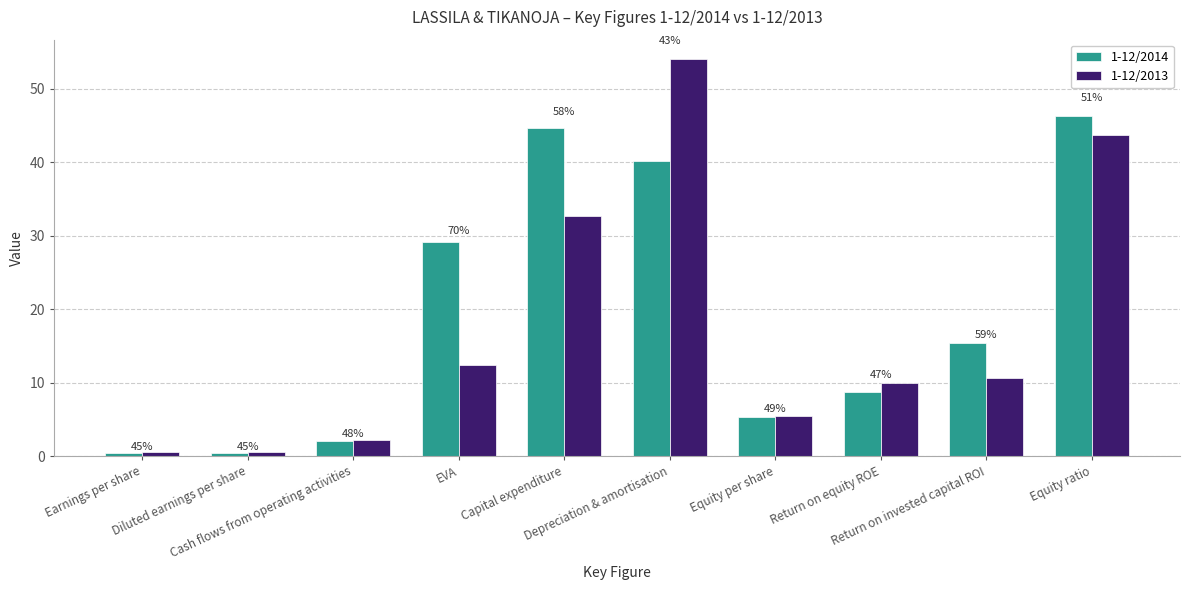

Is it true that 1-12/2013 equals 17.6 at Return on equity ROE?

False